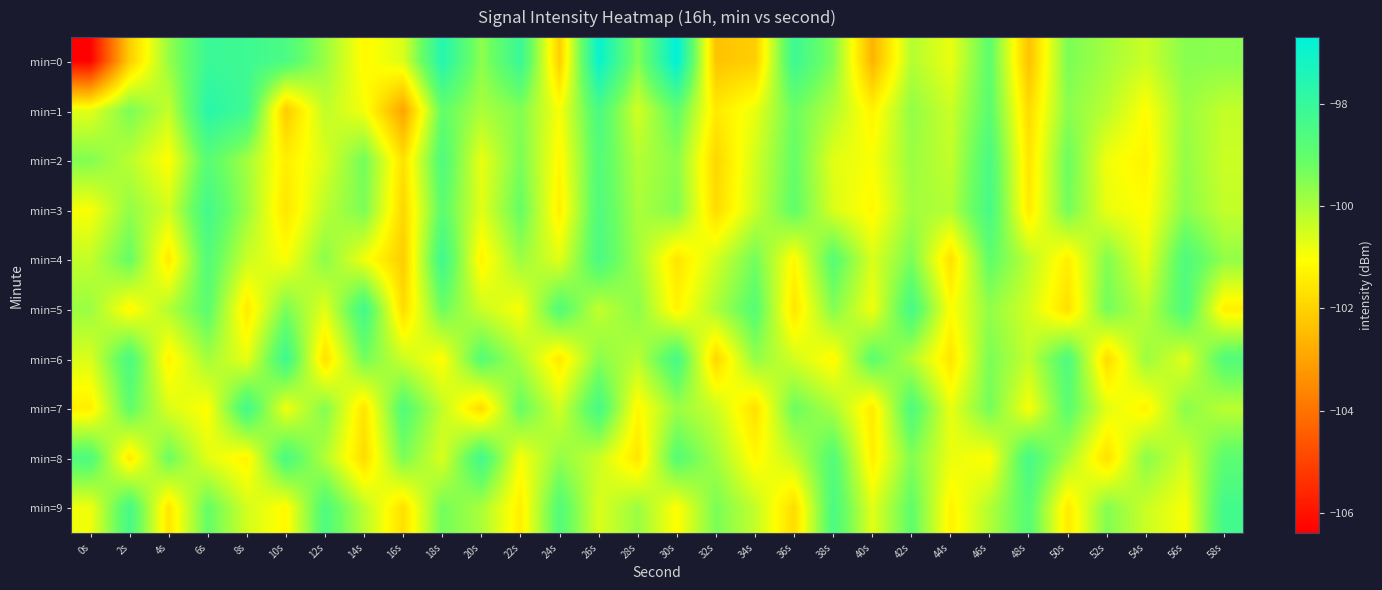

What is the minimum value shown in the chart?

-106.4